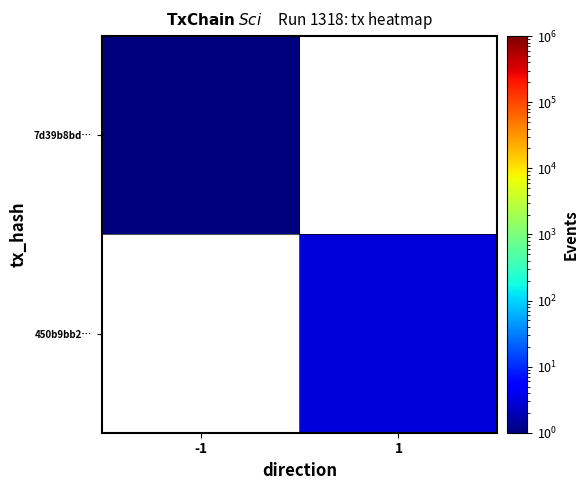

At how many categories does at least one series exceed 1?

1